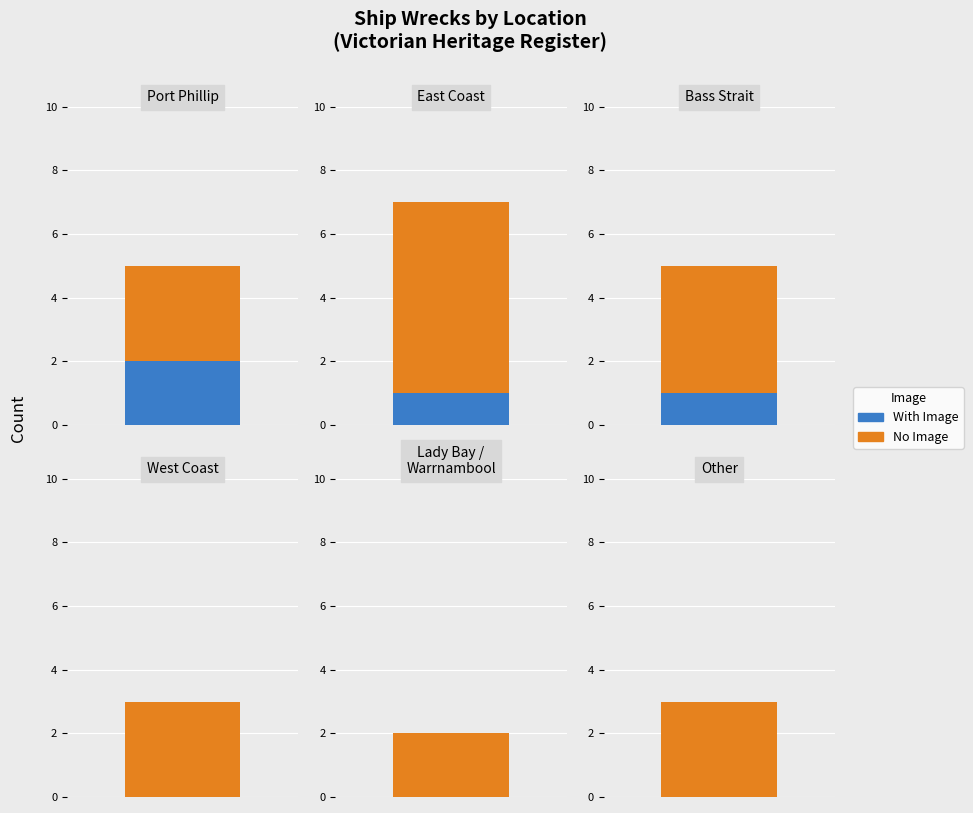

What is the average value?

4